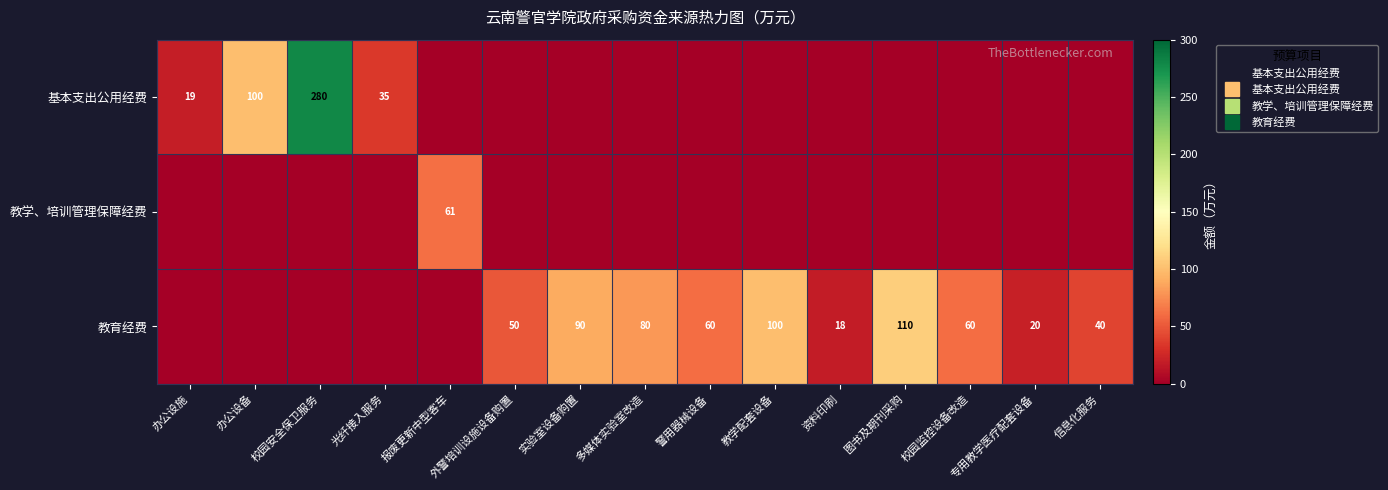

At which label does 教育经费 first exceed 40?

外警培训设施设备购置